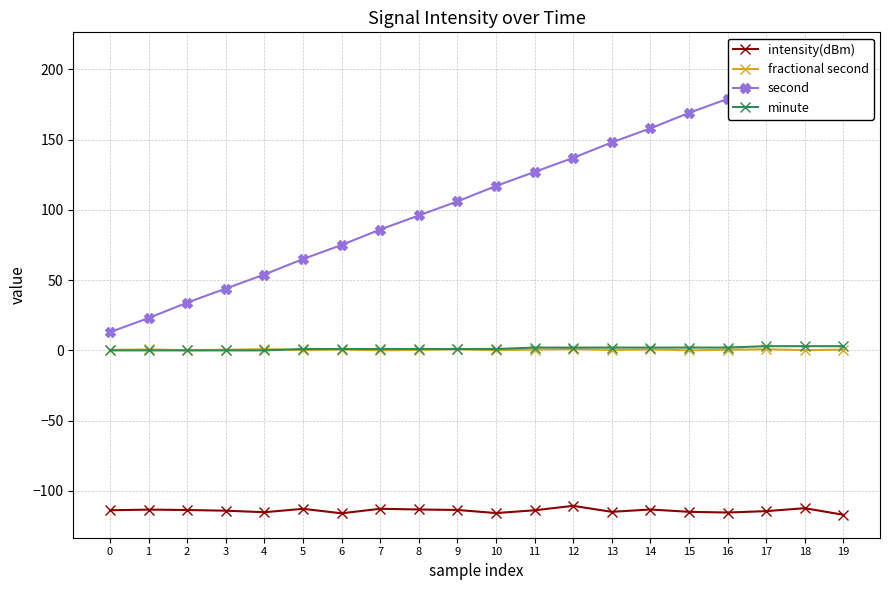

What is the value of the minute point at the 12th from the left?

2.0